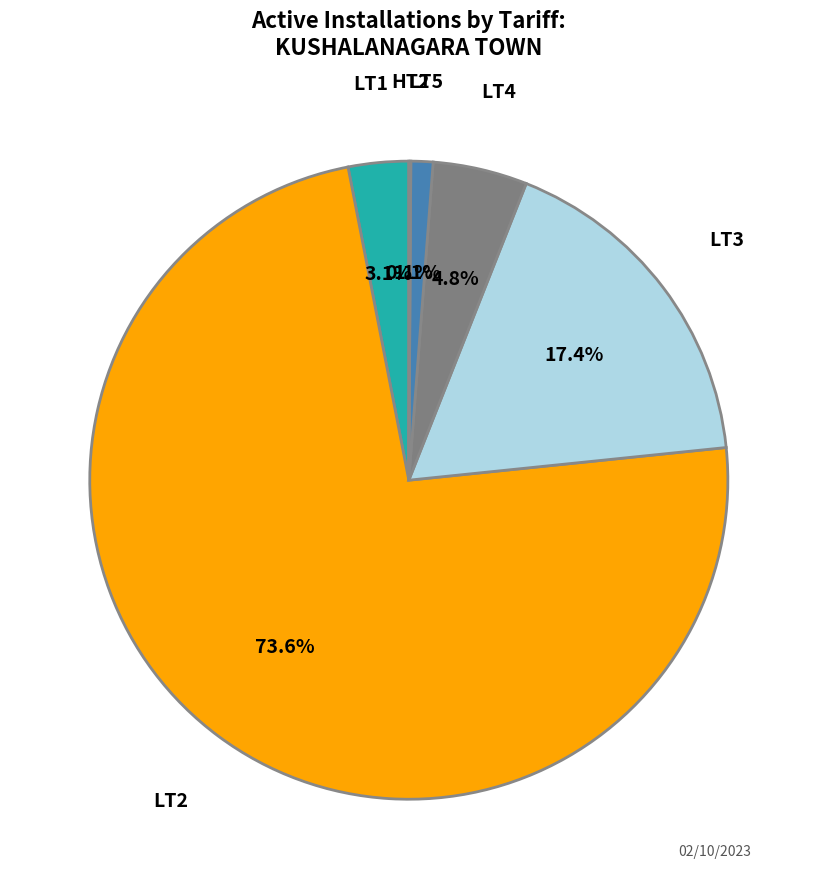

Is there any slice that represents more than half of the pie?

Yes